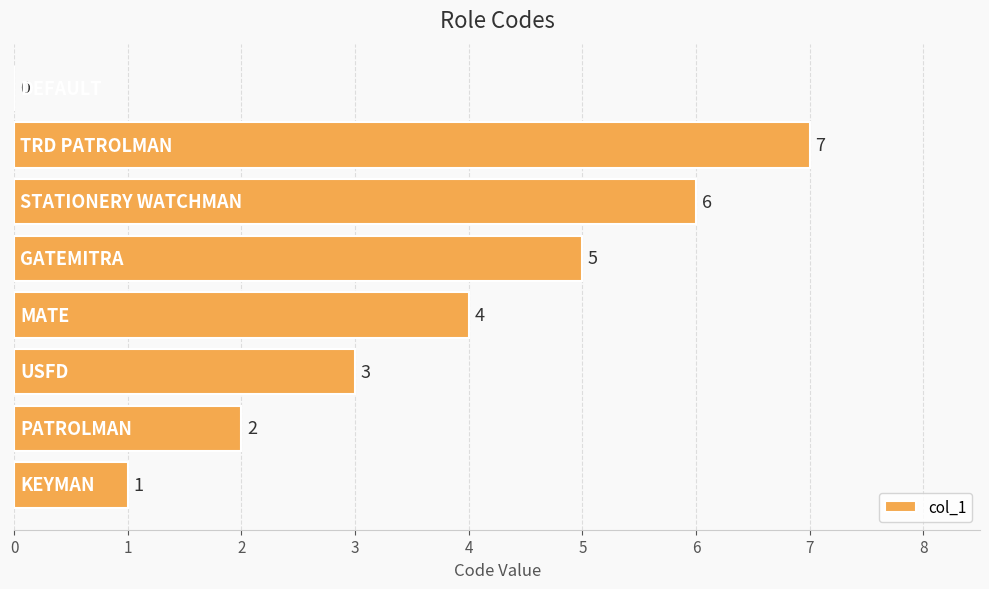

What is the average value?

4